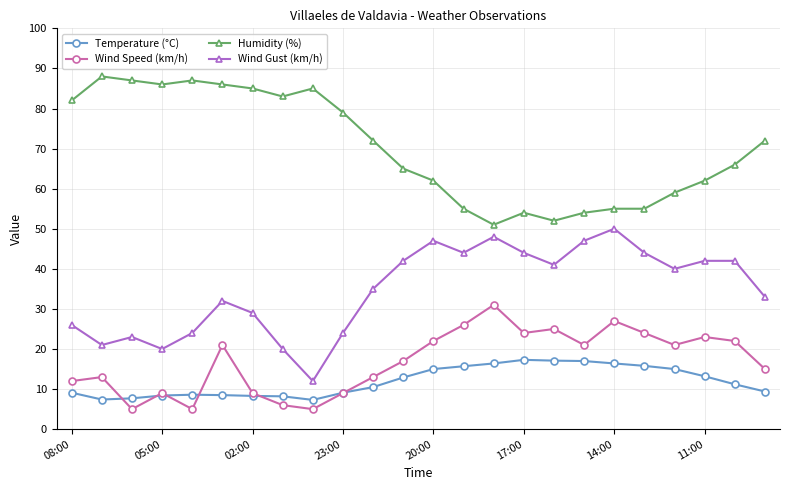

True or false: Temperature (°C) and Wind Gust (km/h) intersect in this chart.

False